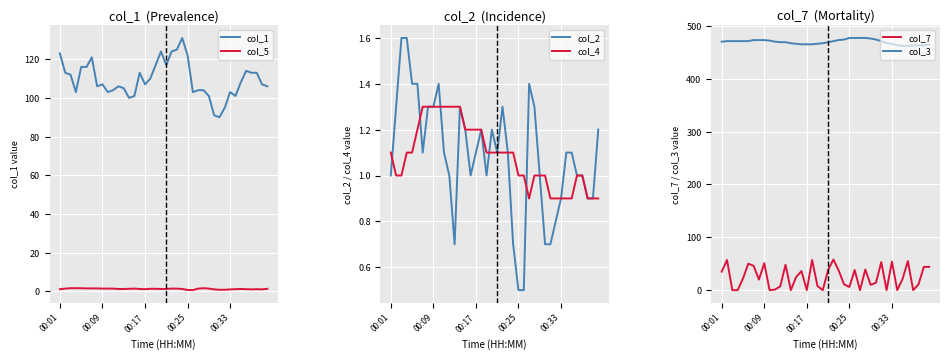

How many interior local valleys does the col_2 series have?

5